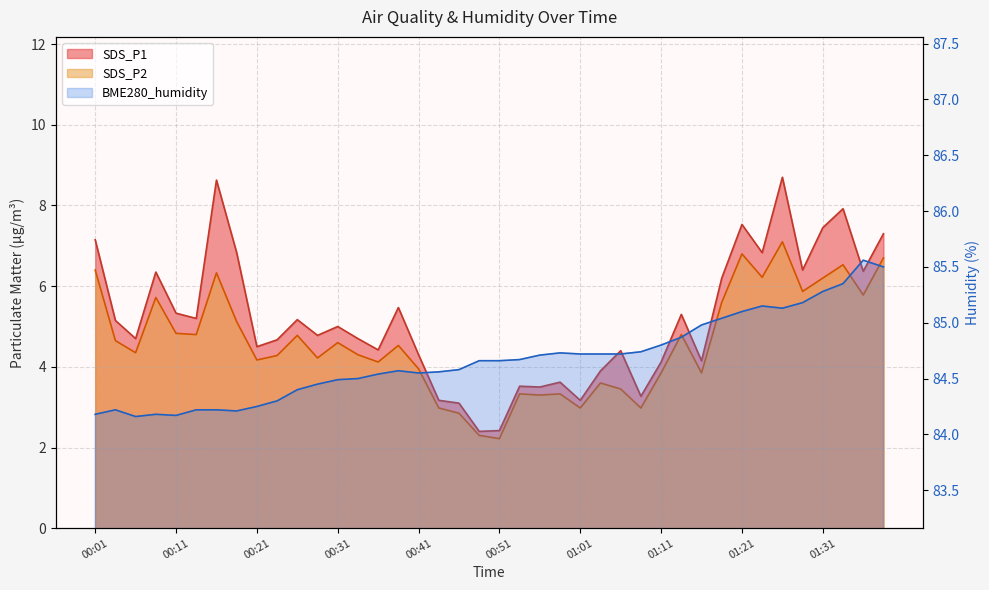

True or false: SDS_P1 and SDS_P2 cross at least once.

False